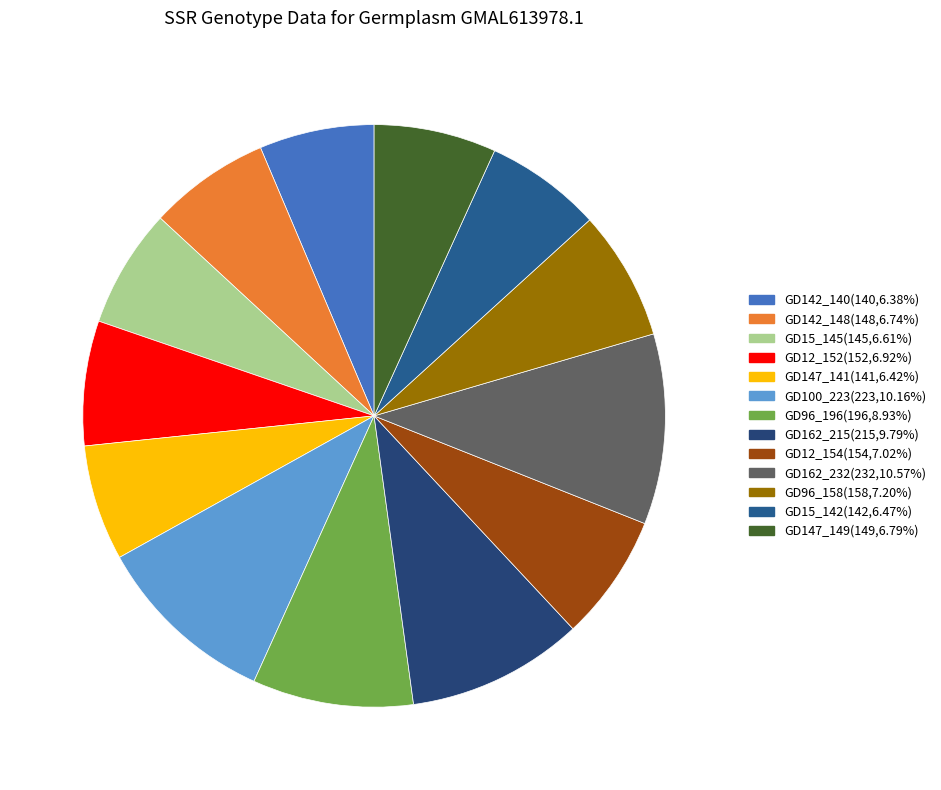

What percentage is NOT represented by GD12_152?

93.1%